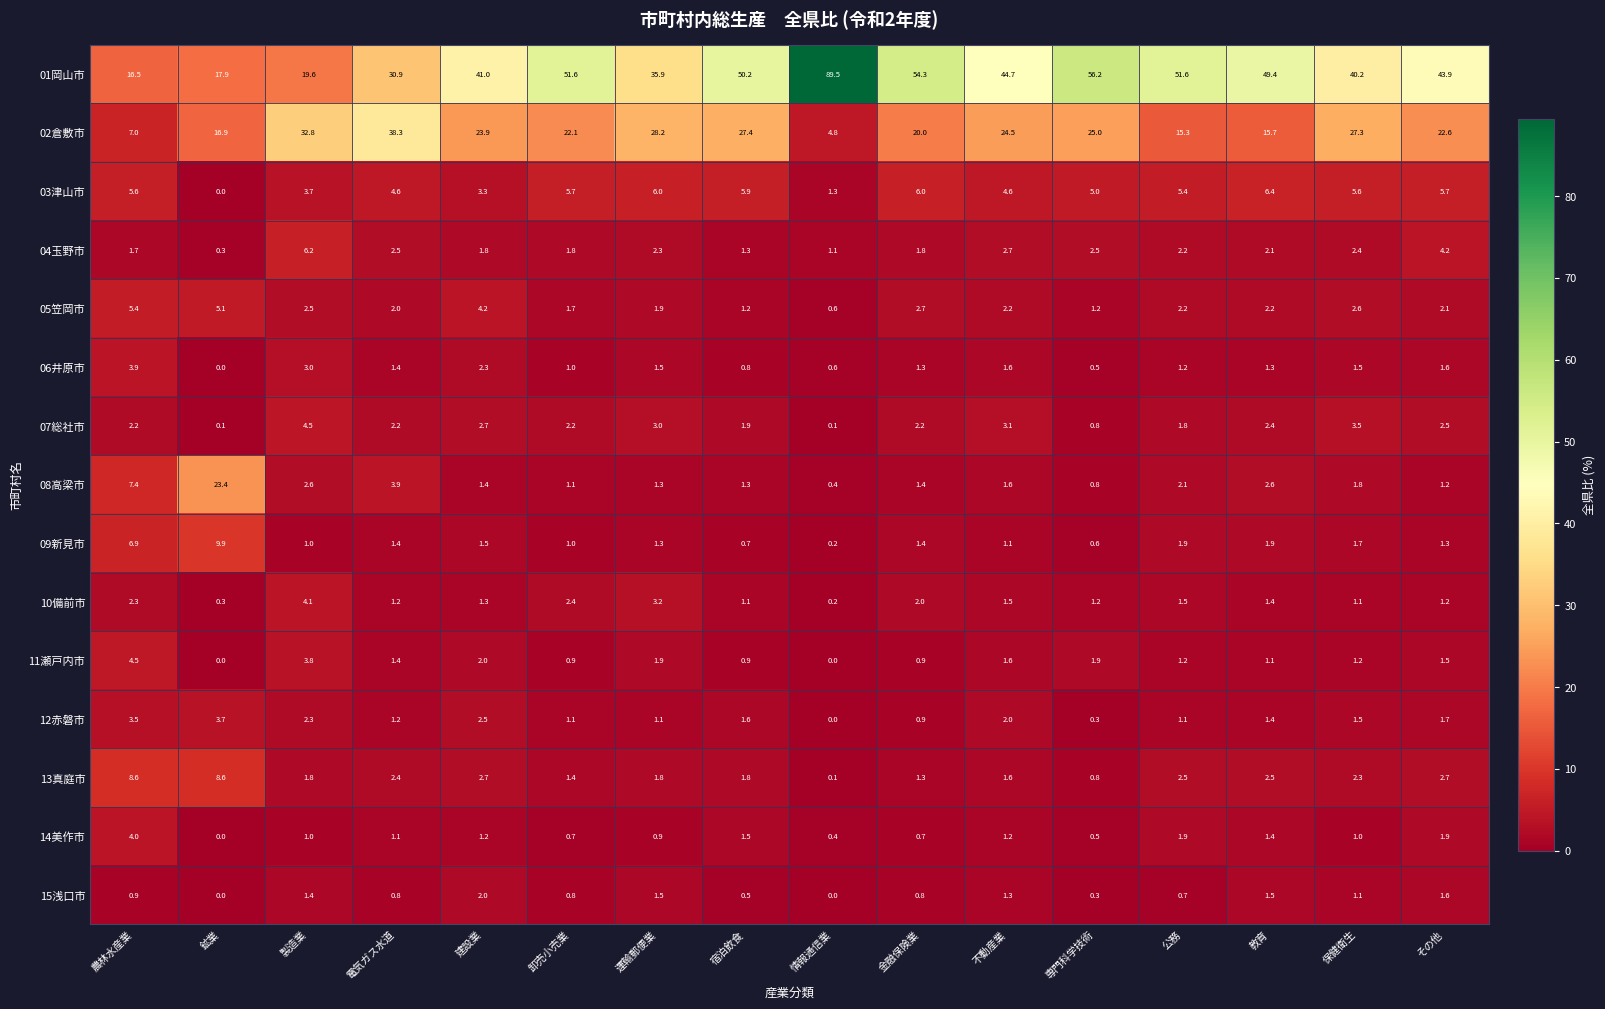

What is the approximate value of 02倉敷市 at 建設業?

23.9